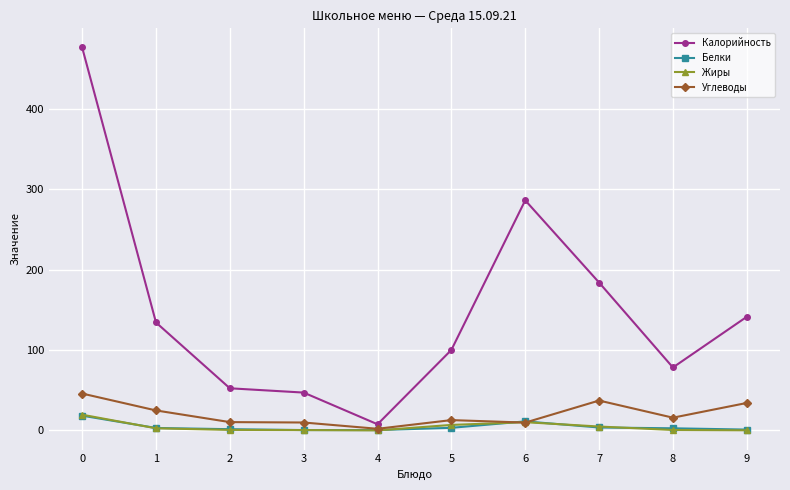

How many distinct data groups are displayed?

4